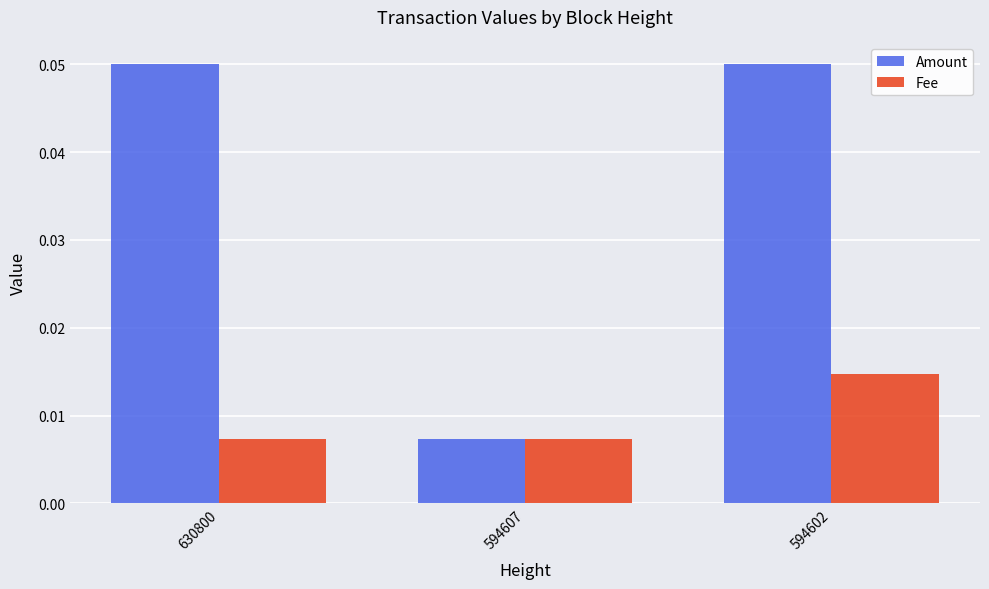

Rank the series by their maximum value, from lowest to highest.

Fee, Amount